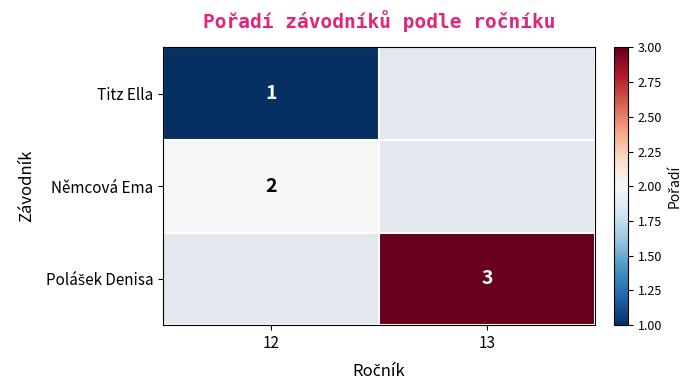

What is the smallest value displayed?

1.0